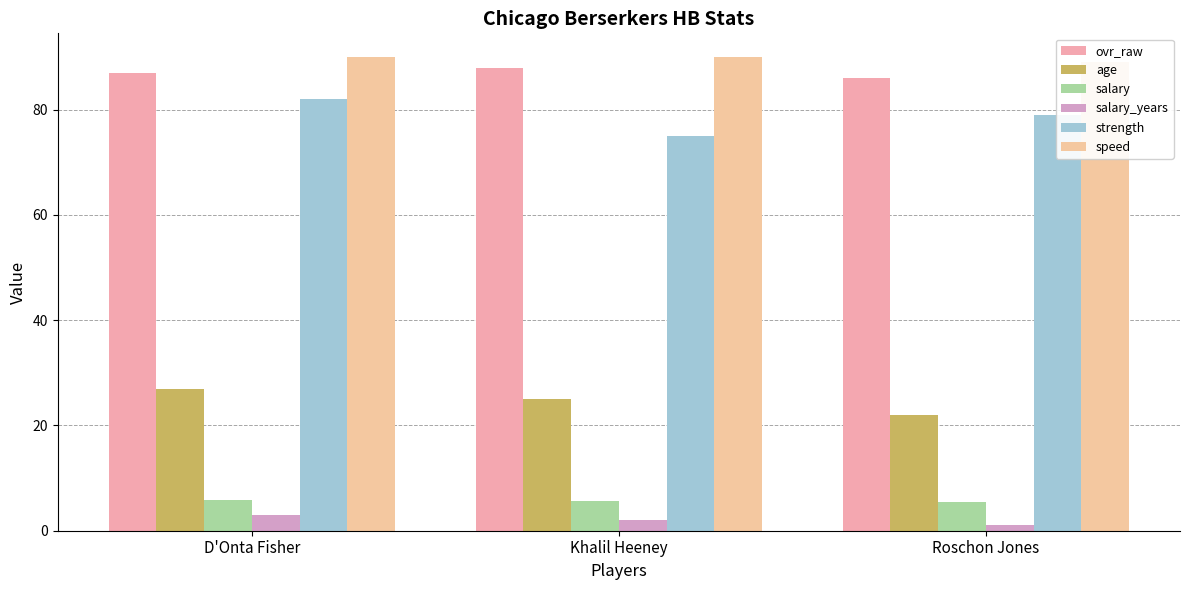

True or false: salary has a value of 2.9 at Khalil Heeney.

False